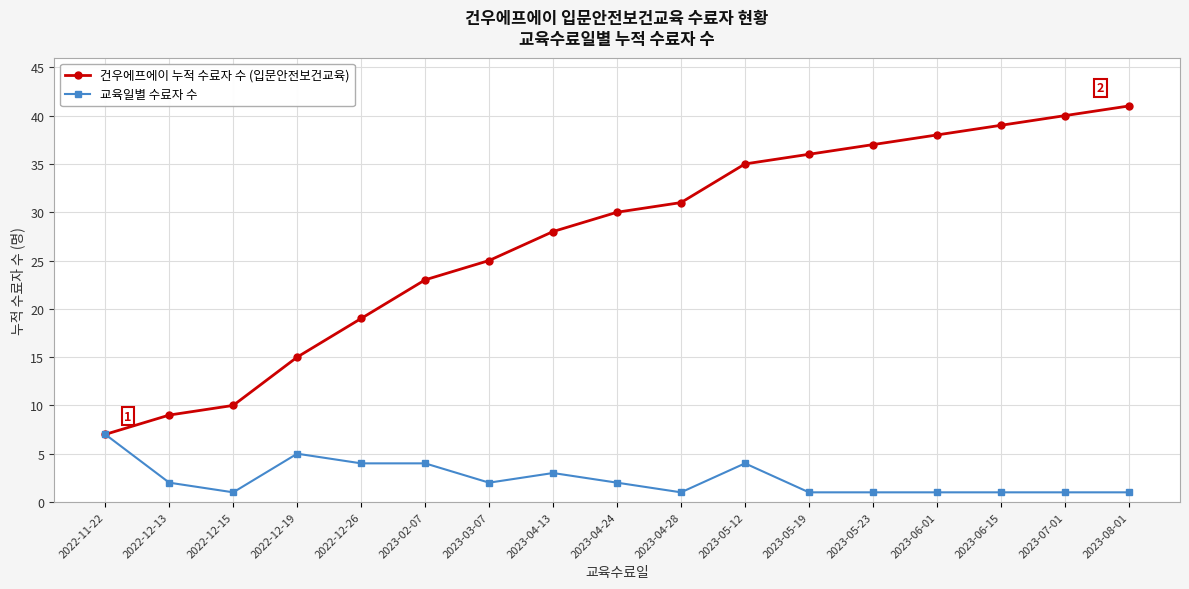

Is it true that 건우에프에이 누적 수료자 수 (입문안전보건교육) equals 12 at 2022-12-13?

False